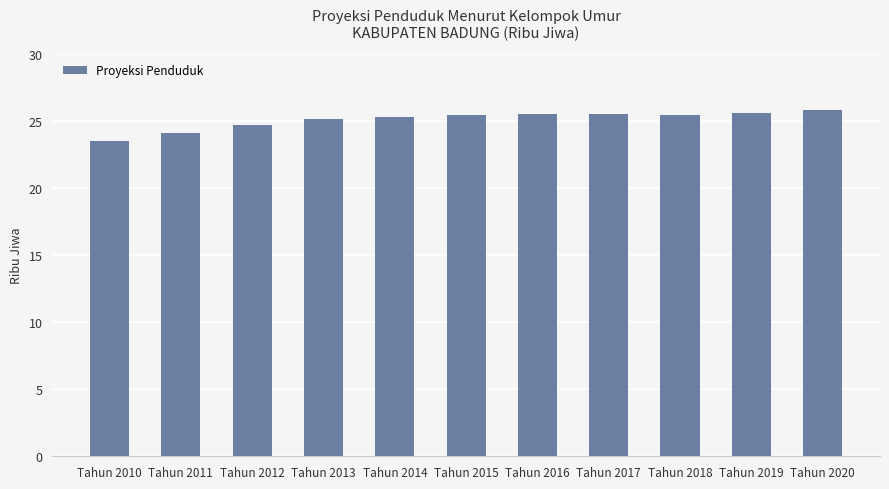

What is the maximum value shown in the chart?

25.8